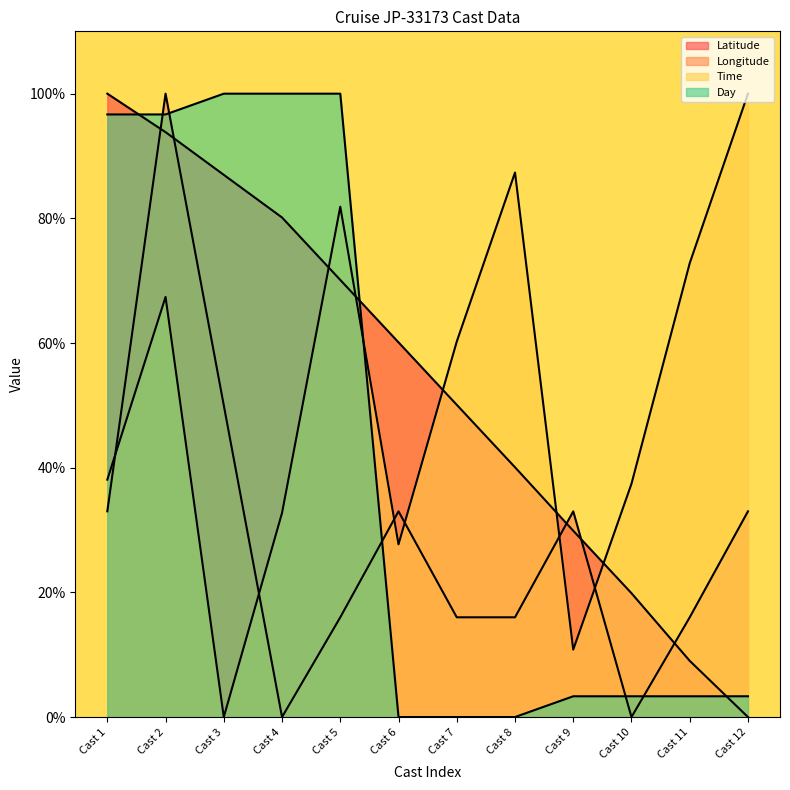

True or false: Time has a value of 72.8 at Cast 11.

True